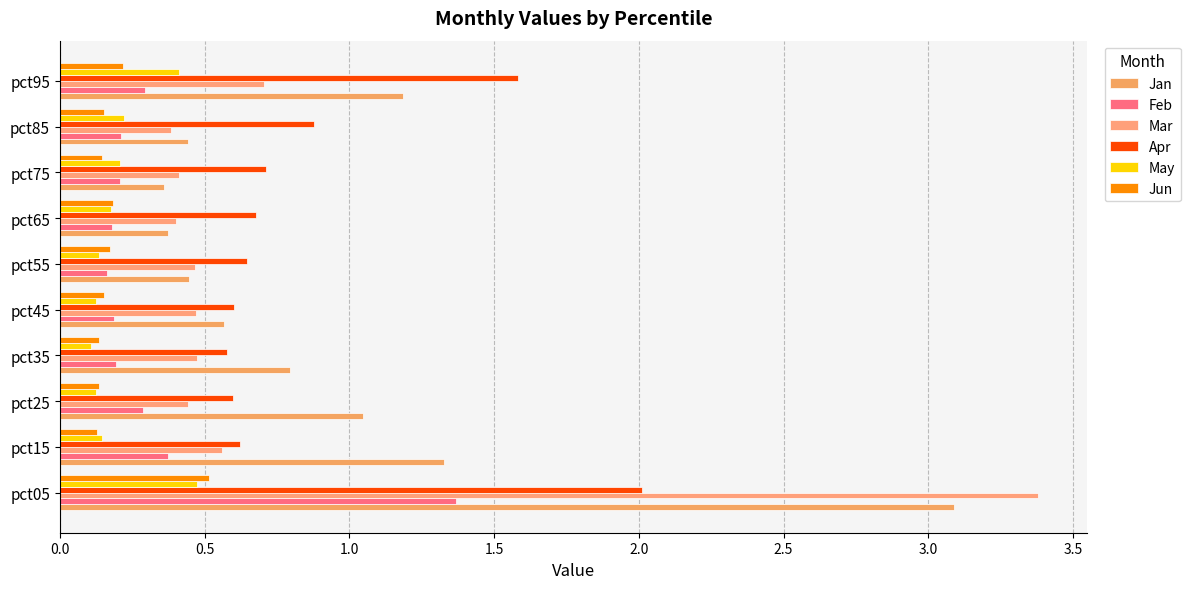

How many distinct data groups are displayed?

6